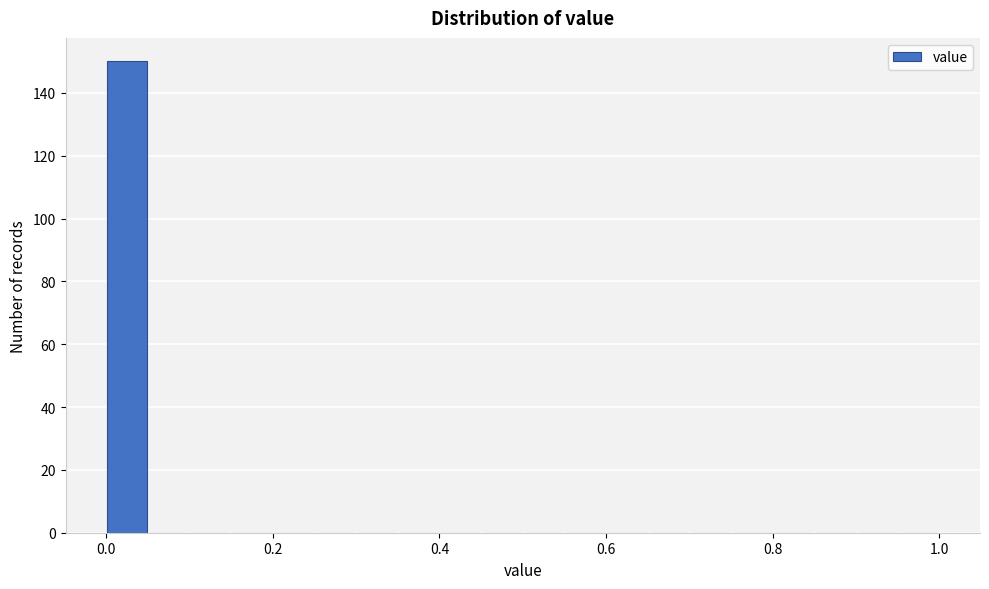

Around what value on the x-axis is the tallest bar? Give the approximate position of its centre, as read against the axis.

0.02